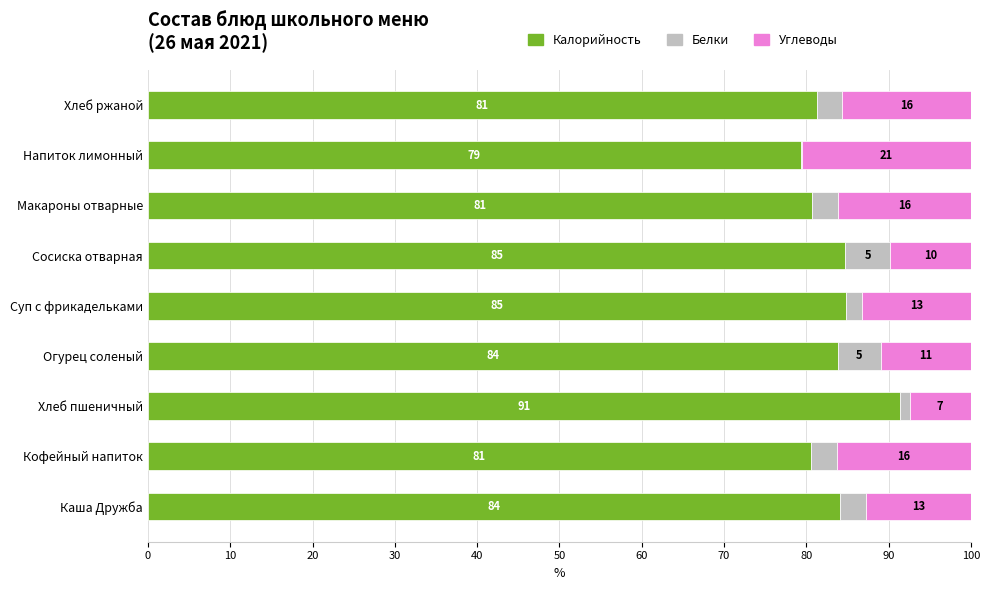

The Калорийность series shows 91.4 at Хлеб пшеничный. True or false?

True